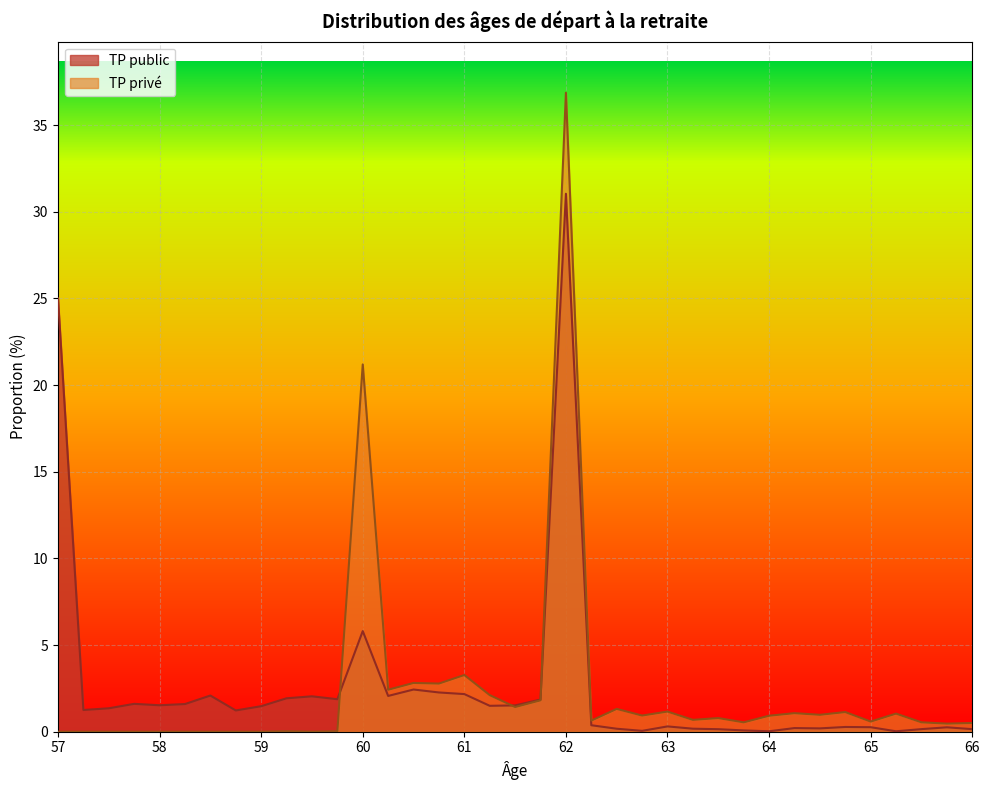

What position from the left is 62.5?

23